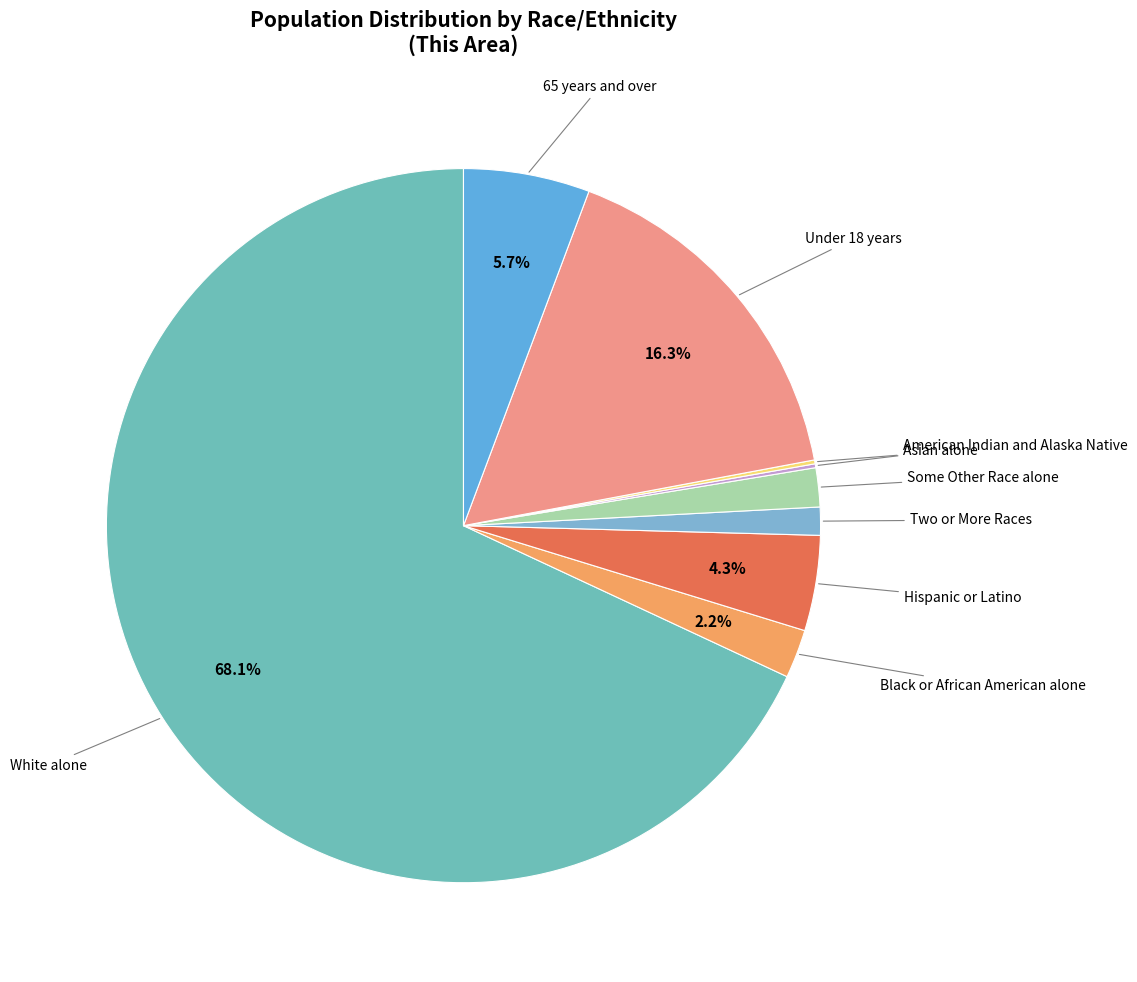

Count the number of slices in the pie.

9